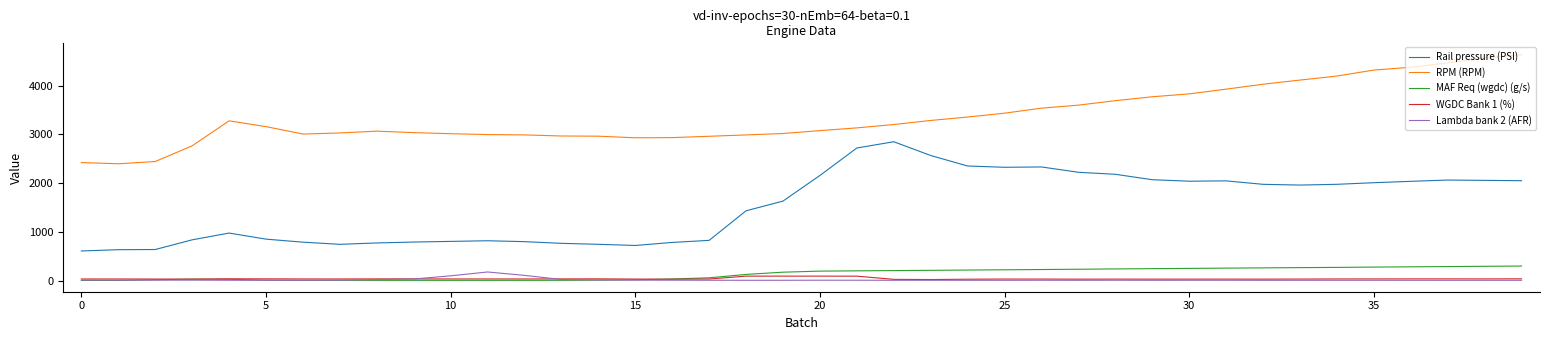

Does the chart have visible grid lines?

No